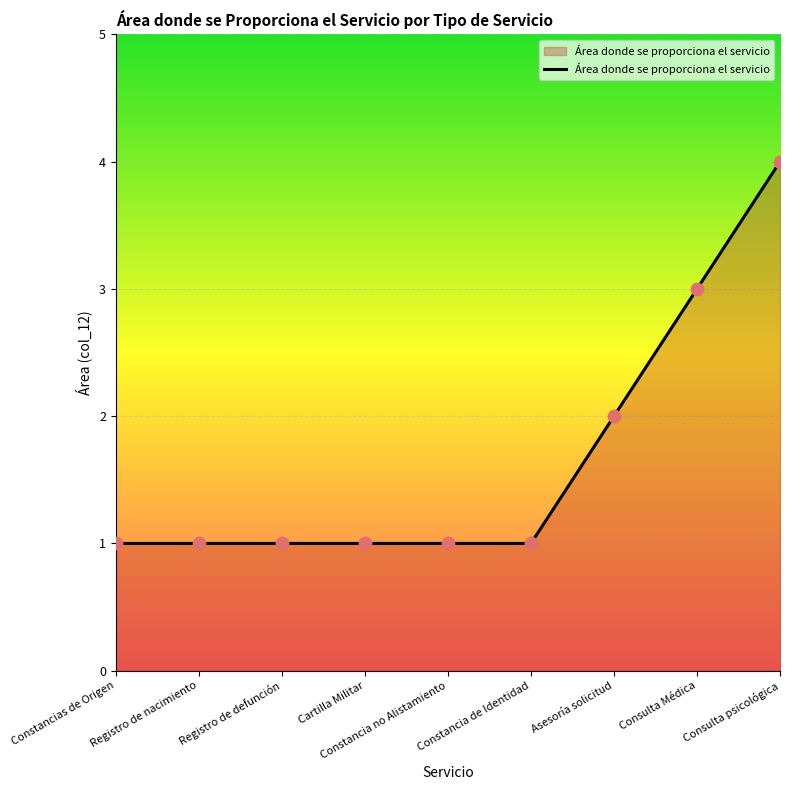

What is the change in value from Cartilla Militar to Asesoría solicitud?

+1